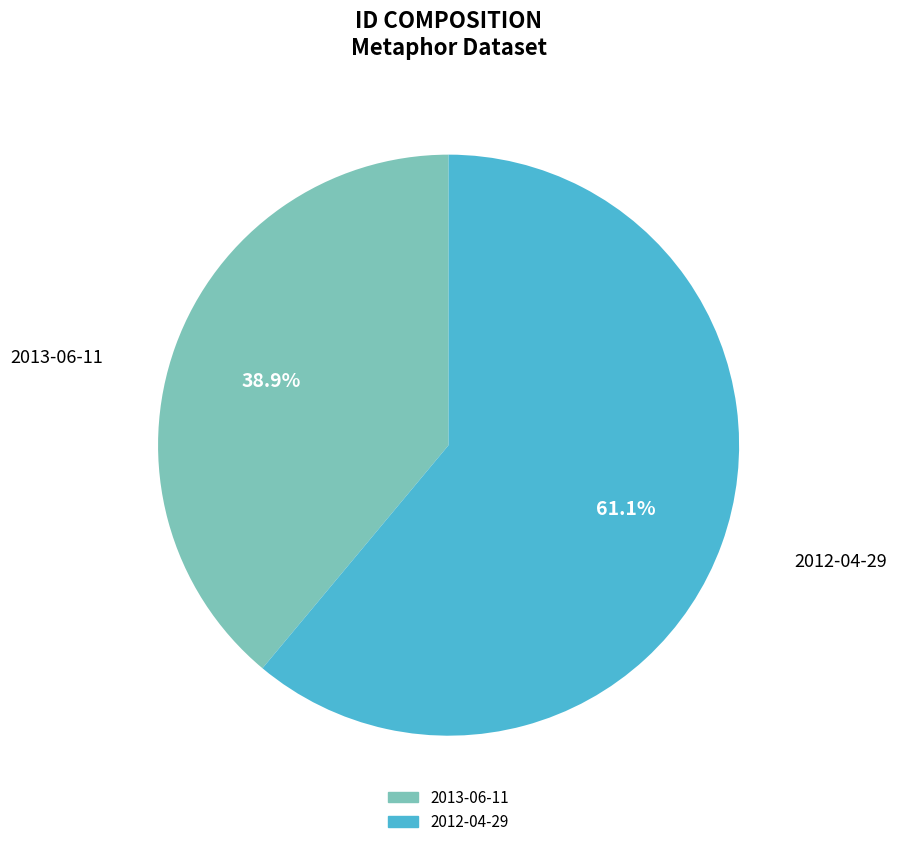

How many segments does this pie chart have?

2